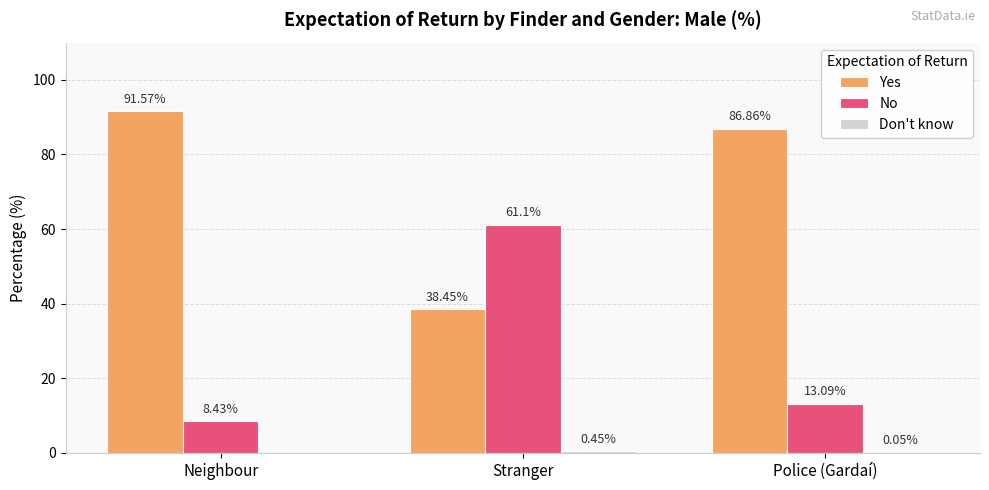

Which series has the largest total across all categories?

Yes